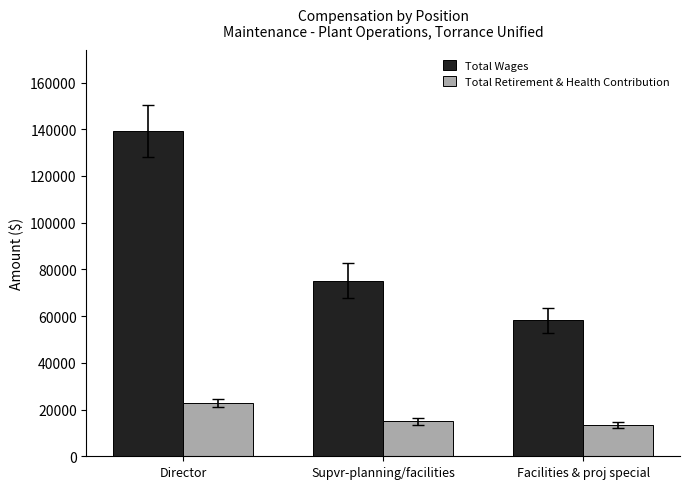

True or false: Total Retirement & Health Contribution has a value of 13874 at Director.

False